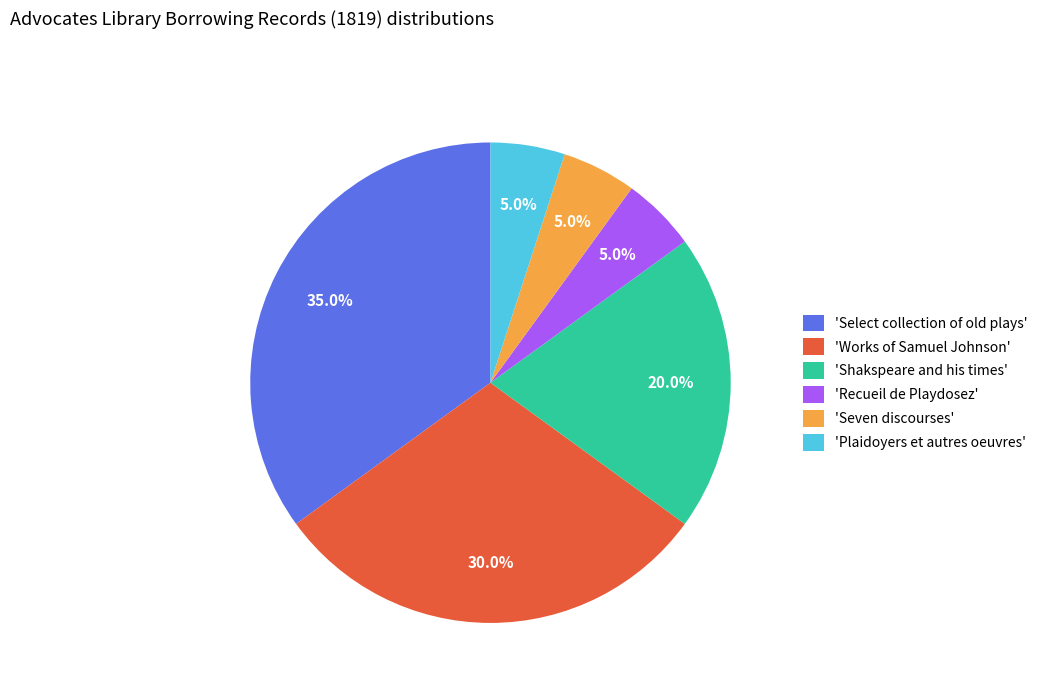

Which slice is the largest?

'Select collection of old plays'